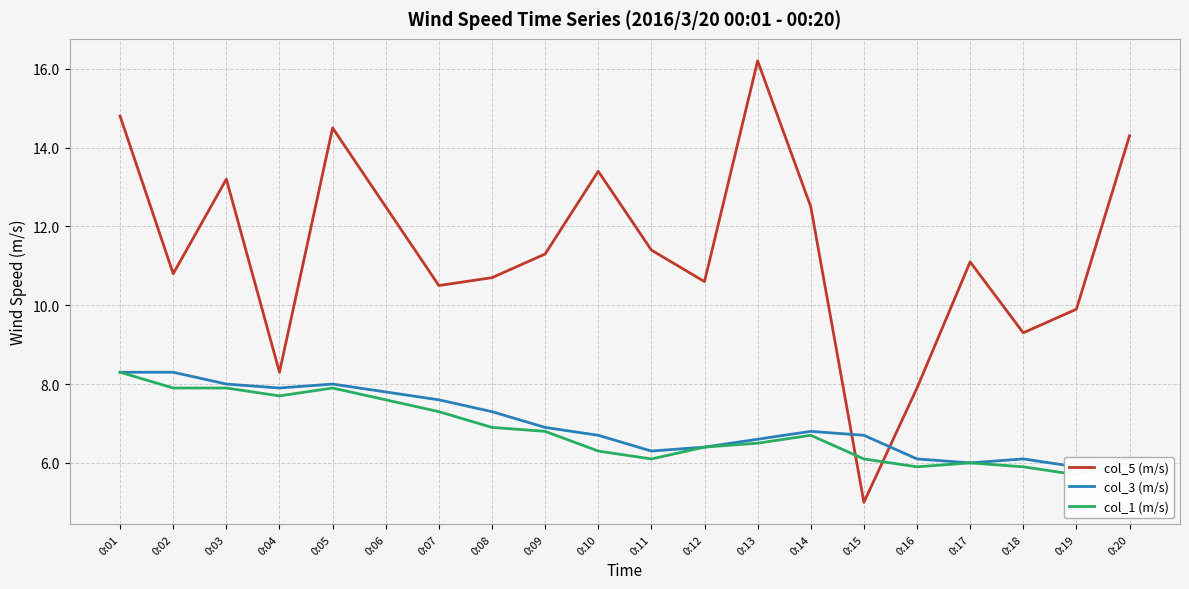

How many values in the col_1 (m/s) series exceed 6?

15